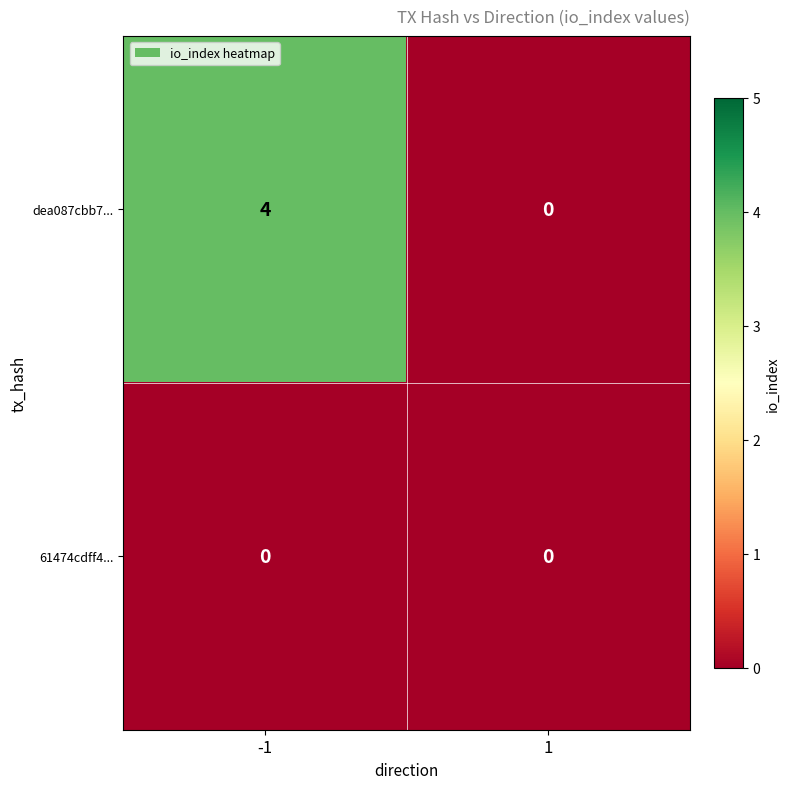

List the series in order of their peak value, highest first.

dea087cbb7..., 61474cdff4...